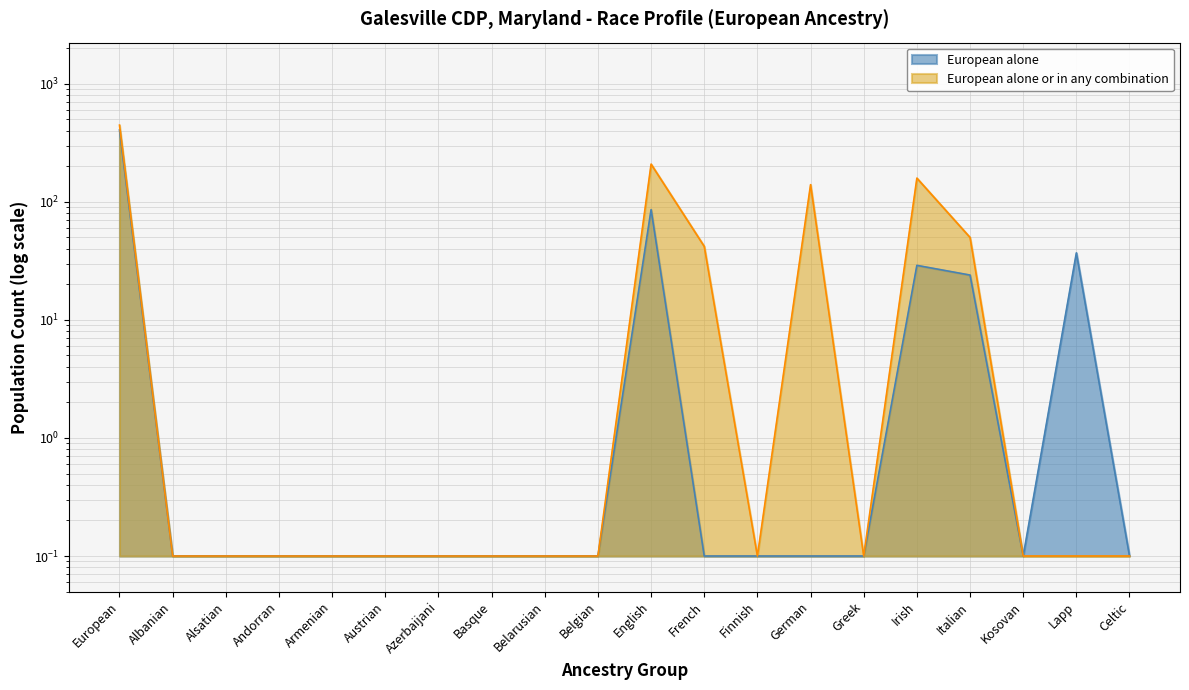

What is the label of the 7th point from the right?

German